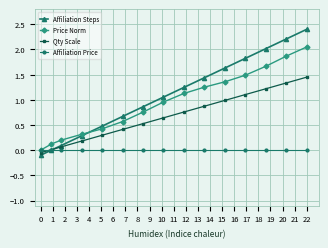

What are all the series names shown in the legend?

Affiliation Steps, Price Norm, Qty Scale, Affiliation Price